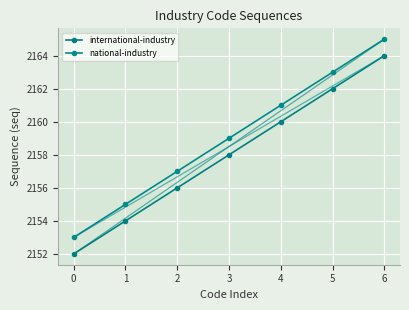

The national-industry series shows 472 at 4. True or false?

False